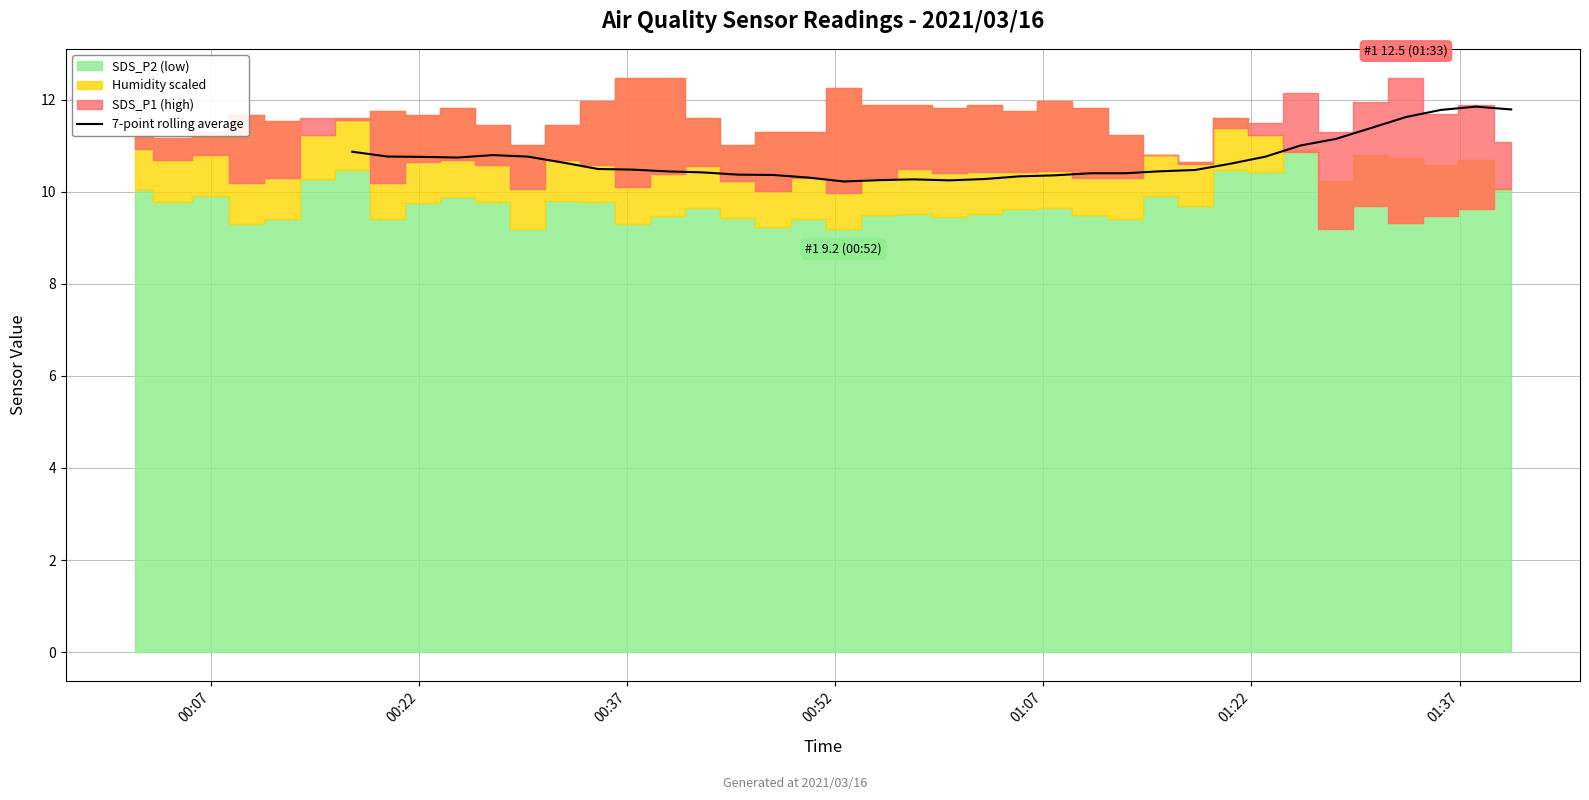

The chart shows a value of 5.9 at 8. True or false?

False